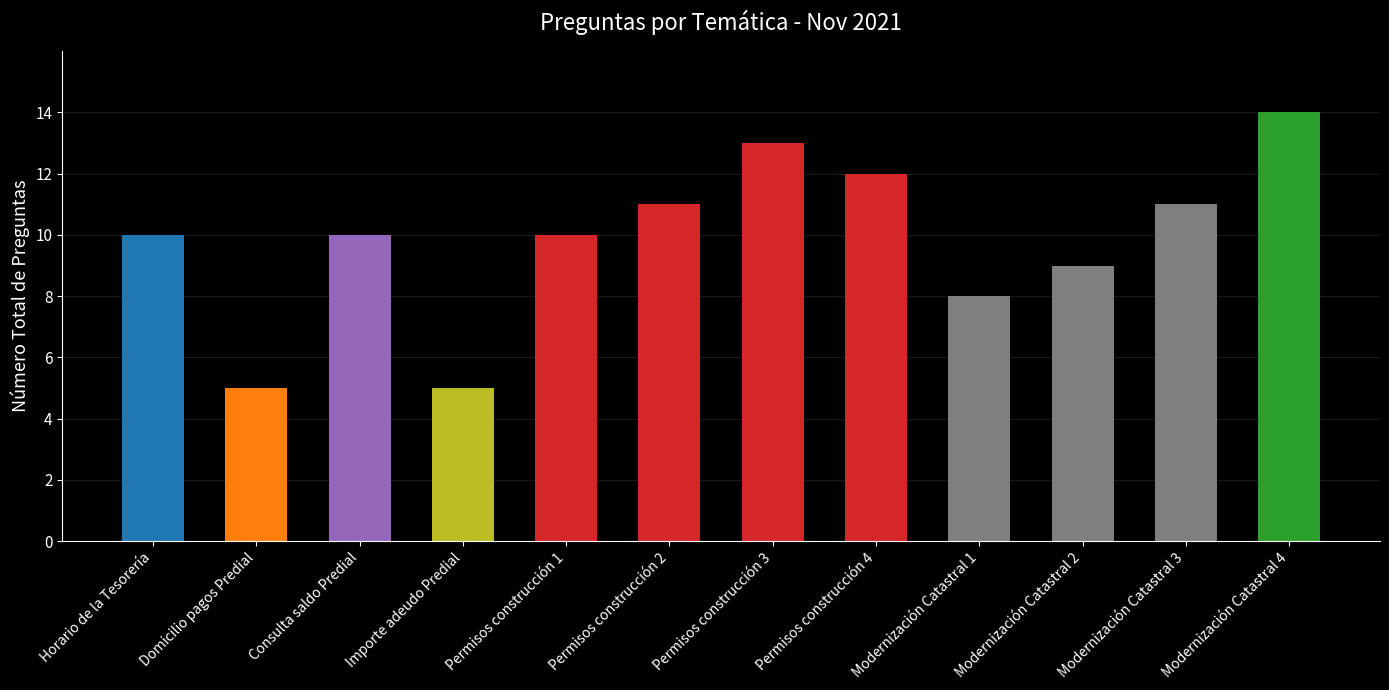

What is the label of the 8th bar from the left?

Permisos construcción 4